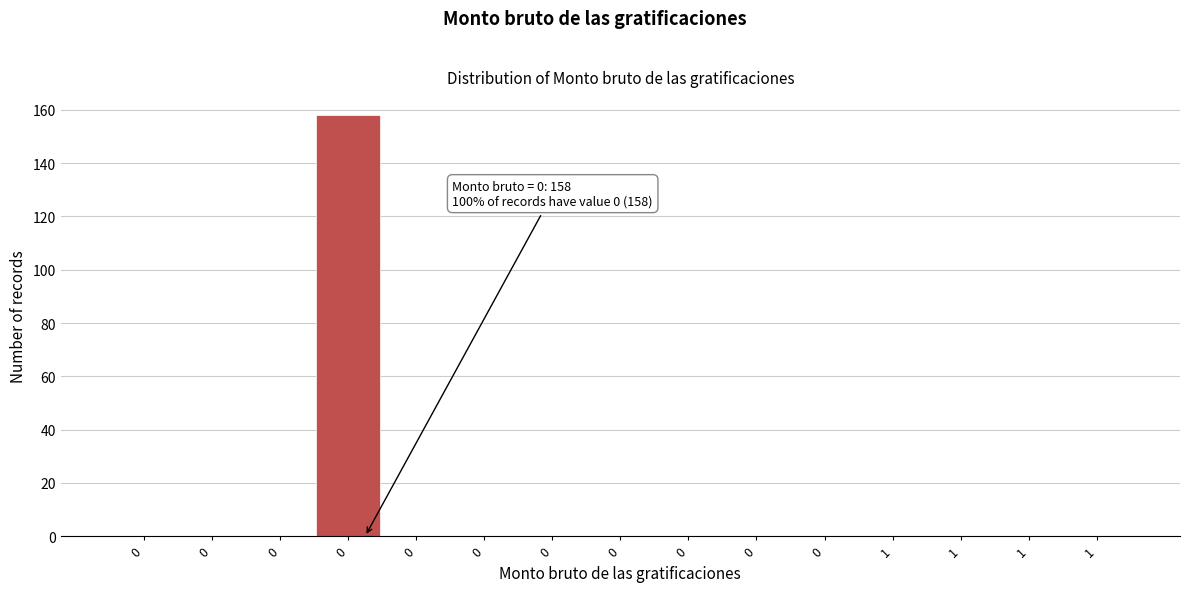

How many distinct data groups are displayed?

1